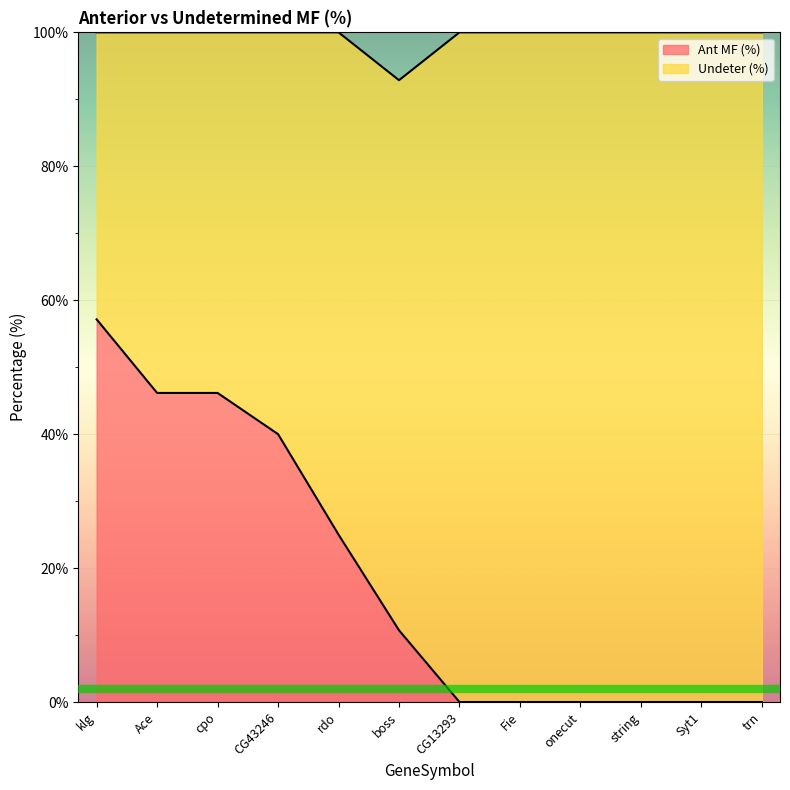

Reading right to left, list all the values displayed in this chart.

trn=0.0	Syt1=0.0	string=0.0	onecut=0.0	Fie=0.0	CG13293=0.0	boss=10.7	rdo=25.0	CG43246=40.0	cpo=46.2	Ace=46.2	klg=57.1